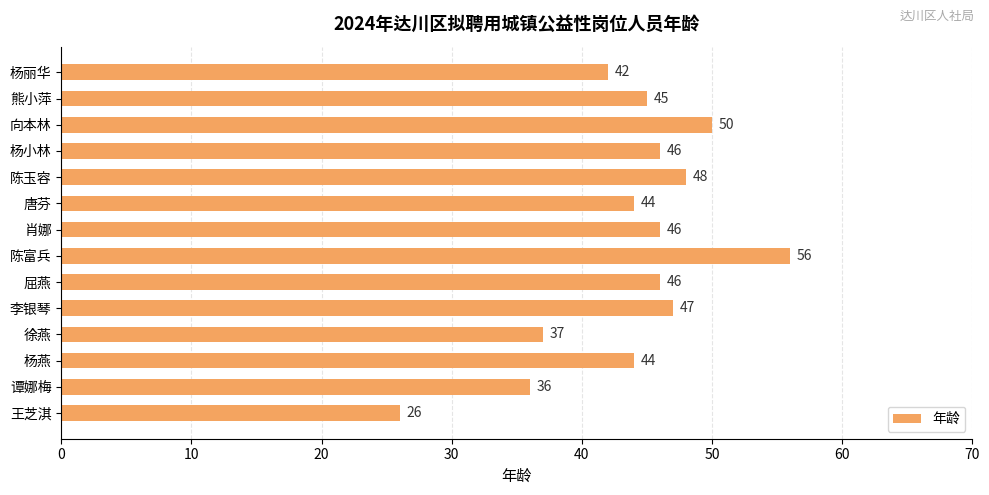

What is the value of the 12th bar from the top?

44